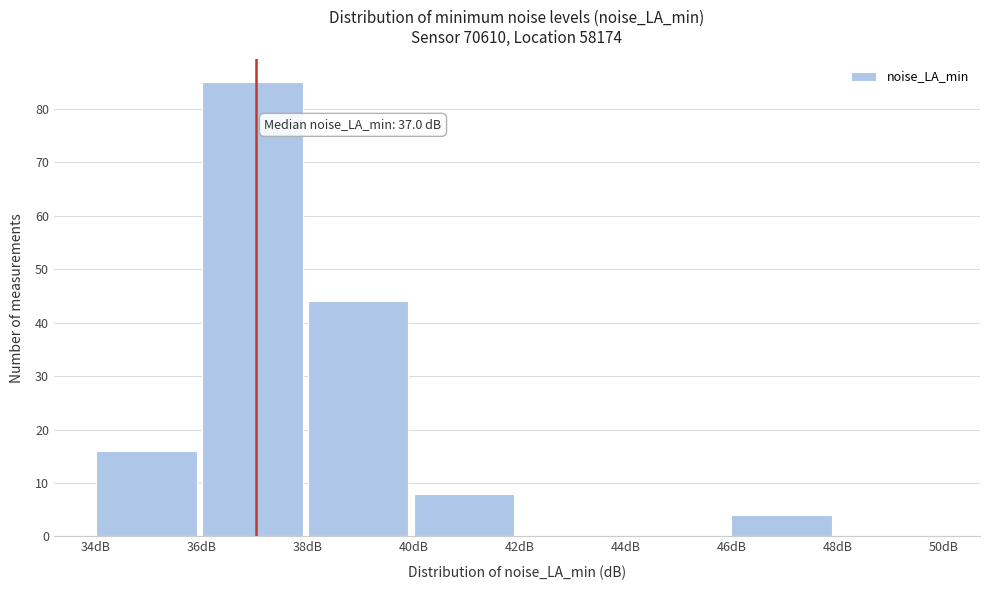

Which range on the x-axis has the tallest bar?

36 to 38